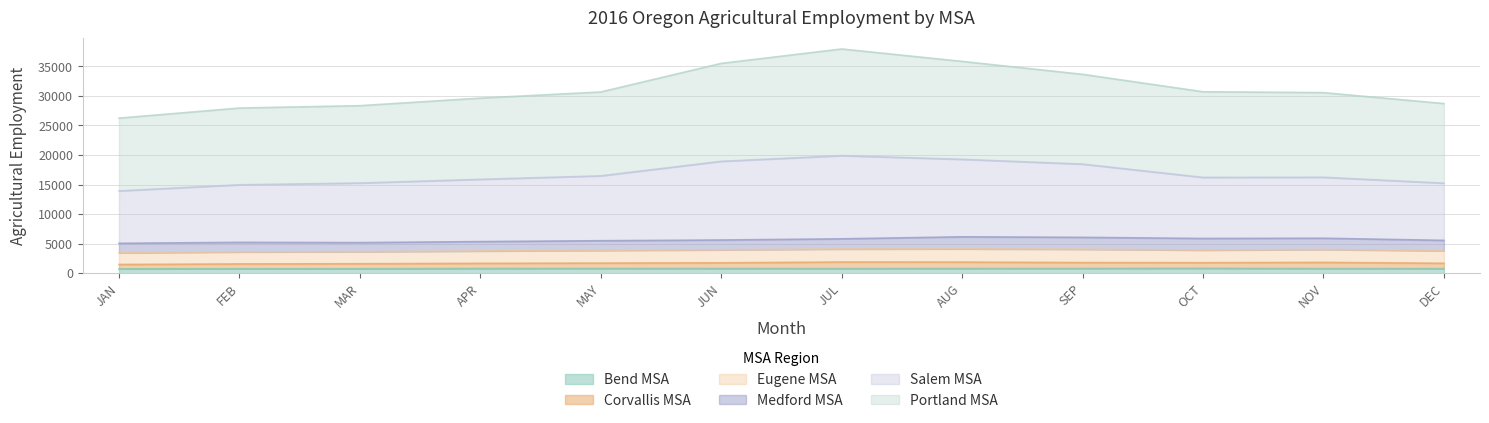

True or false: Corvallis MSA and Portland MSA cross at least once.

False